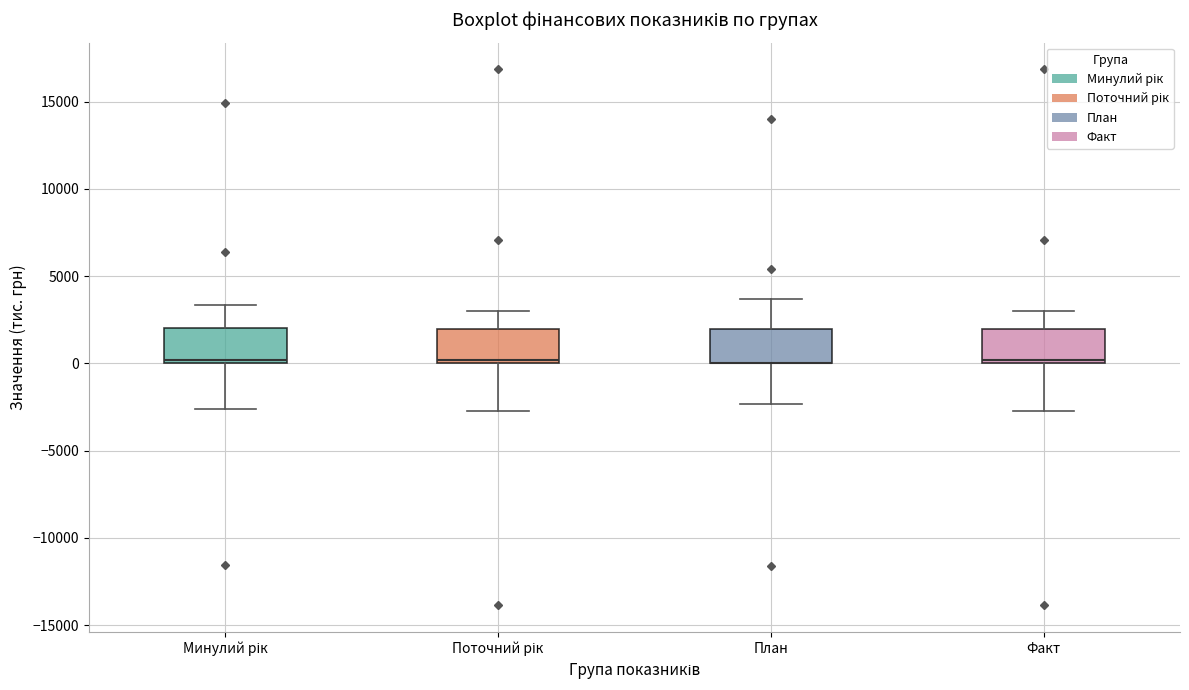

Reading left to right, read every box against the y-axis: the position of its median line, the range the box covers, and the ends of its whiskers. The values are not printed on the chart, so give them approximately, as read against the axis.

Минулий рік: median 0 (just above the box's lower edge), box 0 to 2000, whiskers -2500 to 3500
Поточний рік: median 0 (just above the box's lower edge), box 0 to 2000, whiskers -2500 to 3000
План: median 0 (drawn on the box's lower edge), box 0 to 2000, whiskers -2500 to 3500
Факт: median 0 (just above the box's lower edge), box 0 to 2000, whiskers -2500 to 3000